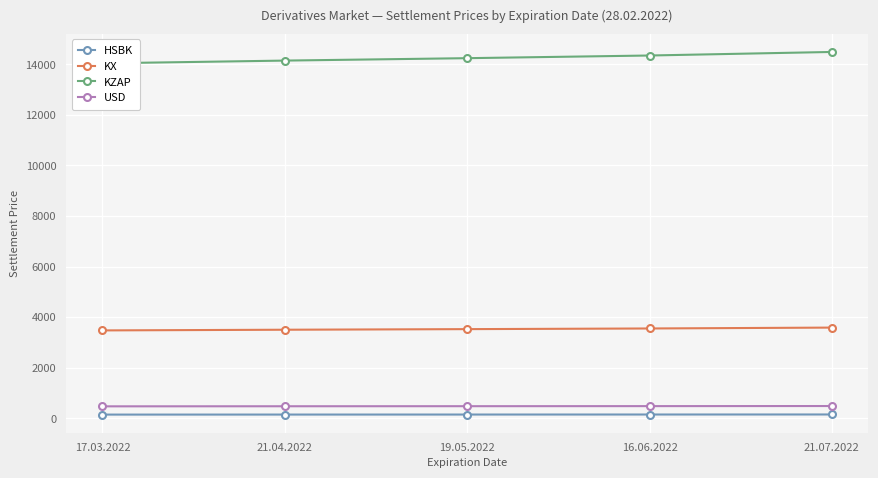

What is the value of the HSBK point at the 2nd from the left?

143.8